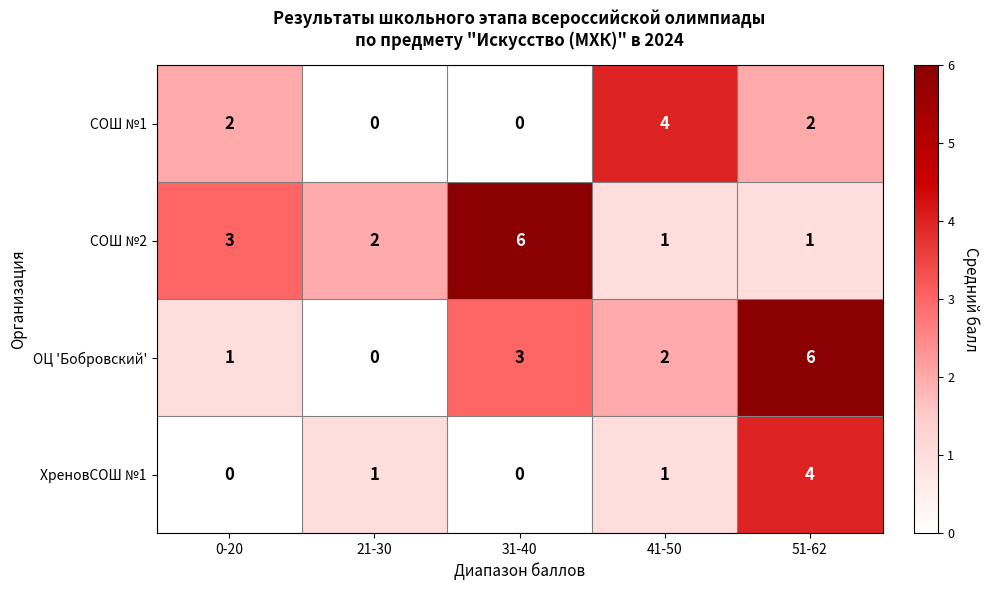

Count the number of categories in the chart.

5